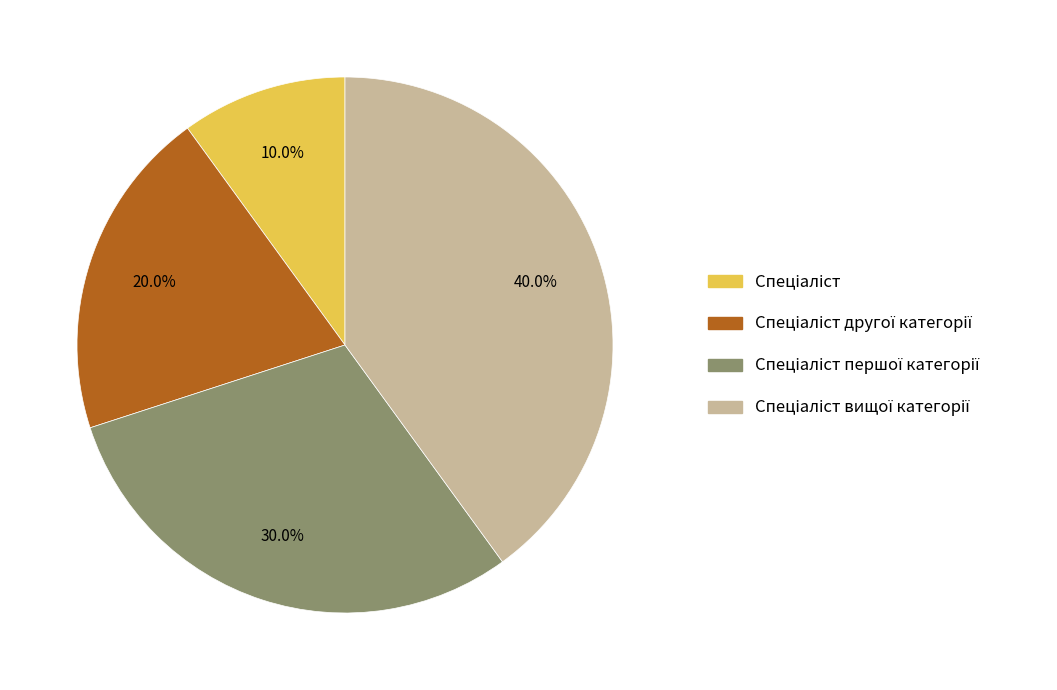

Is there any slice that represents more than half of the pie?

No